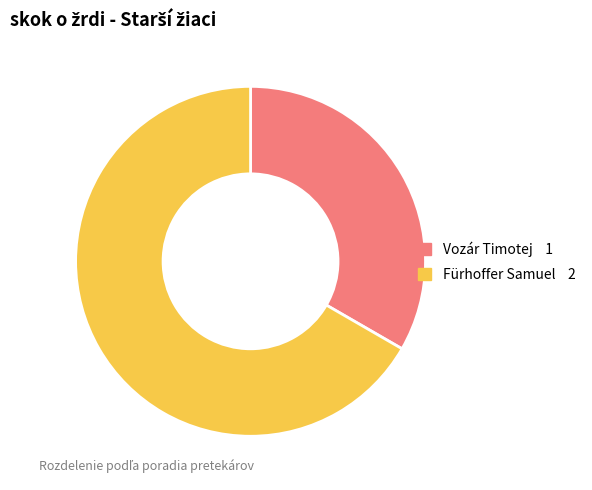

Rank the categories by value from lowest to highest.

Vozár Timotej, Fürhoffer Samuel